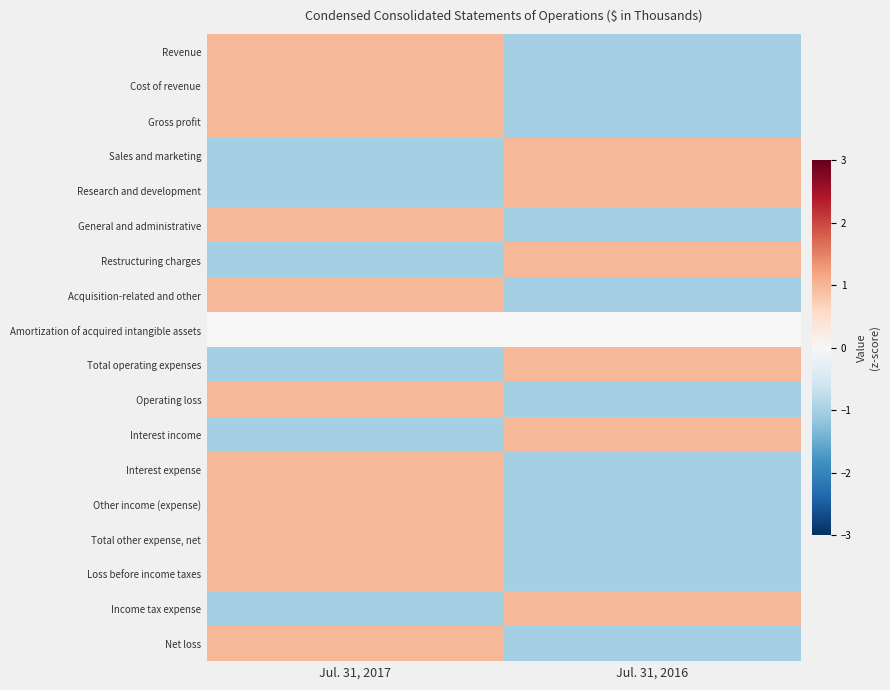

List the series in order of their peak value, highest first.

Revenue, Cost of revenue, Gross profit, Sales and marketing, Research and development, General and administrative, Restructuring charges, Acquisition-related and other, Total operating expenses, Operating loss, Interest income, Interest expense, Other income (expense), Total other expense, net, Loss before income taxes, Income tax expense, Net loss, Amortization of acquired intangible assets